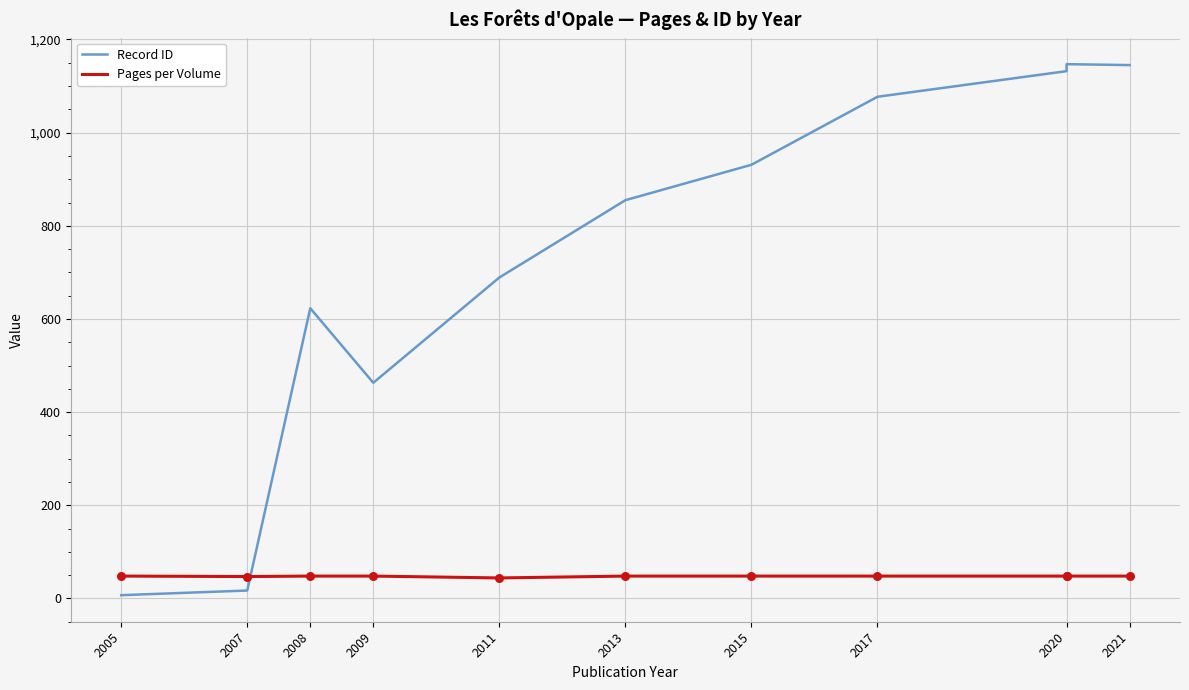

Which series has the largest total across all categories?

Record ID